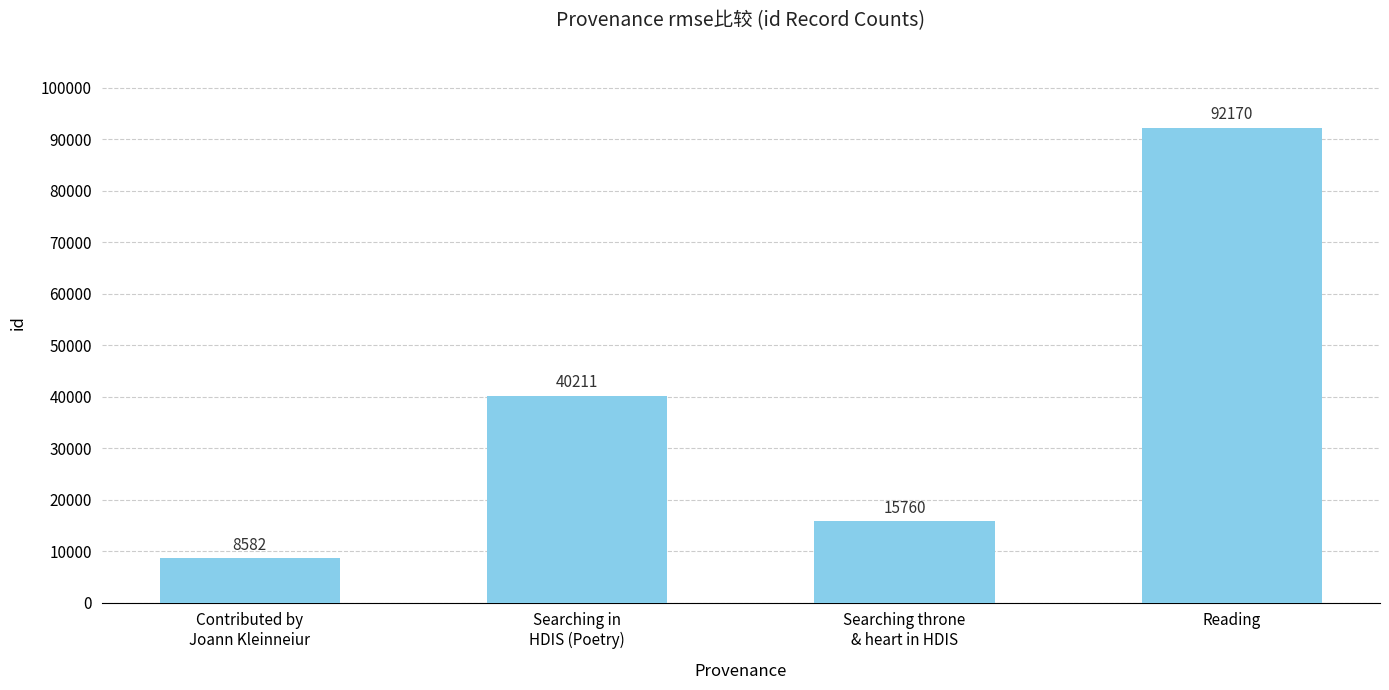

What is the difference between the second highest and minimum values?

31629